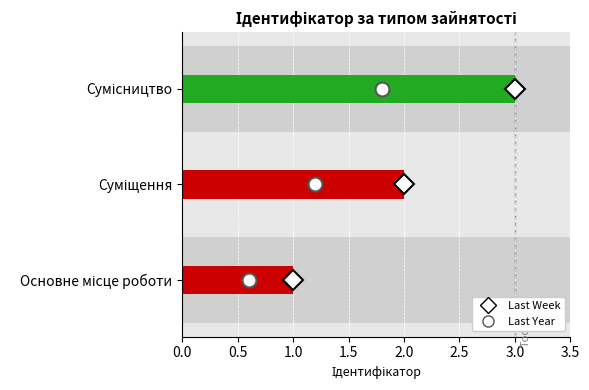

What is the sum of all values?

6